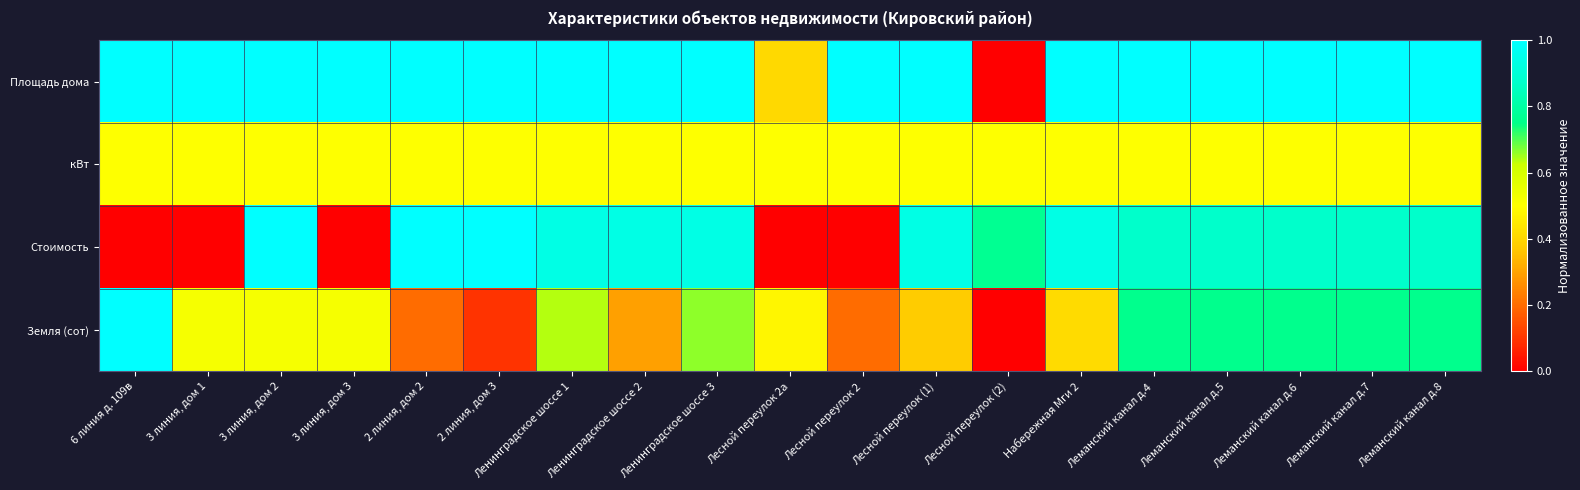

At which category is the sum across all series the highest?

Леманский канал д.4